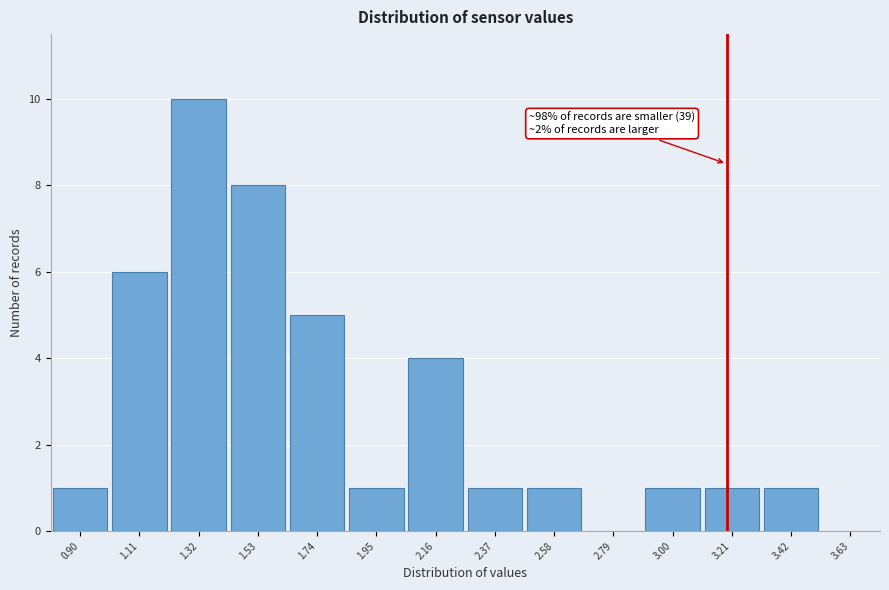

Reading left to right, what are all the values shown in this chart?

0.90=1	1.11=6	1.32=10	1.53=8	1.74=5	1.95=1	2.16=4	2.37=1	2.58=1	2.79=0	3.00=1	3.21=1	3.42=1	3.63=0